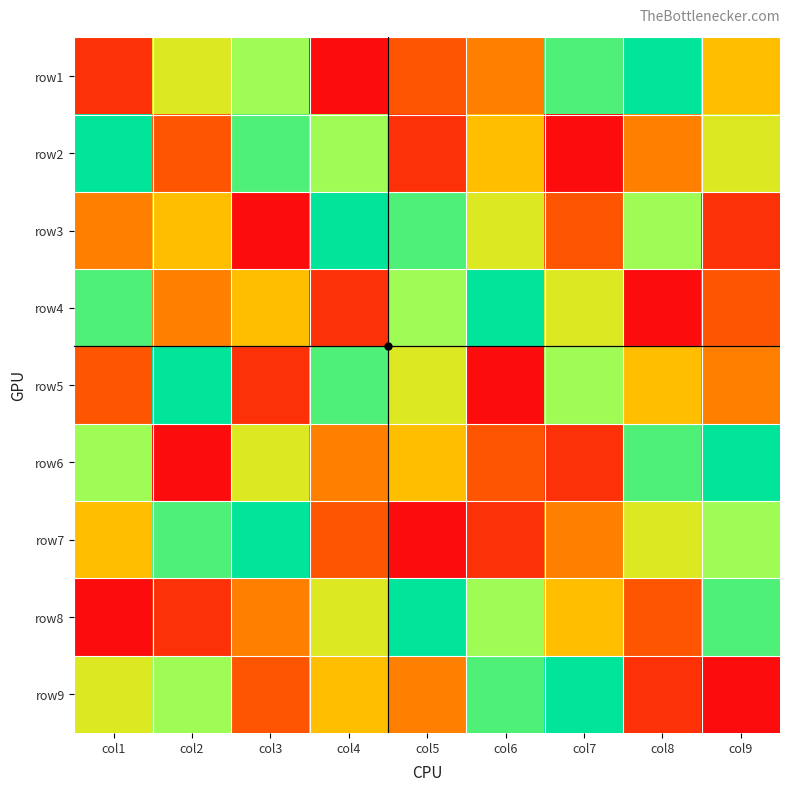

What is the spread (max minus min) of values at col6?

8